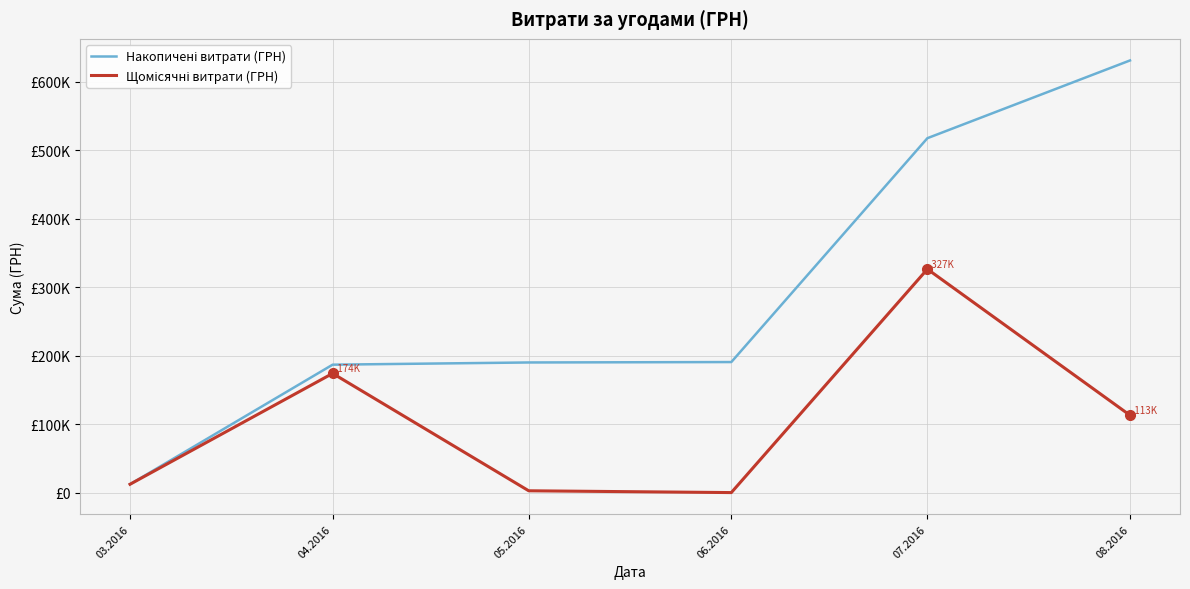

True or false: Щомісячні витрати (ГРН) and Накопичені витрати (ГРН) cross at least once.

False